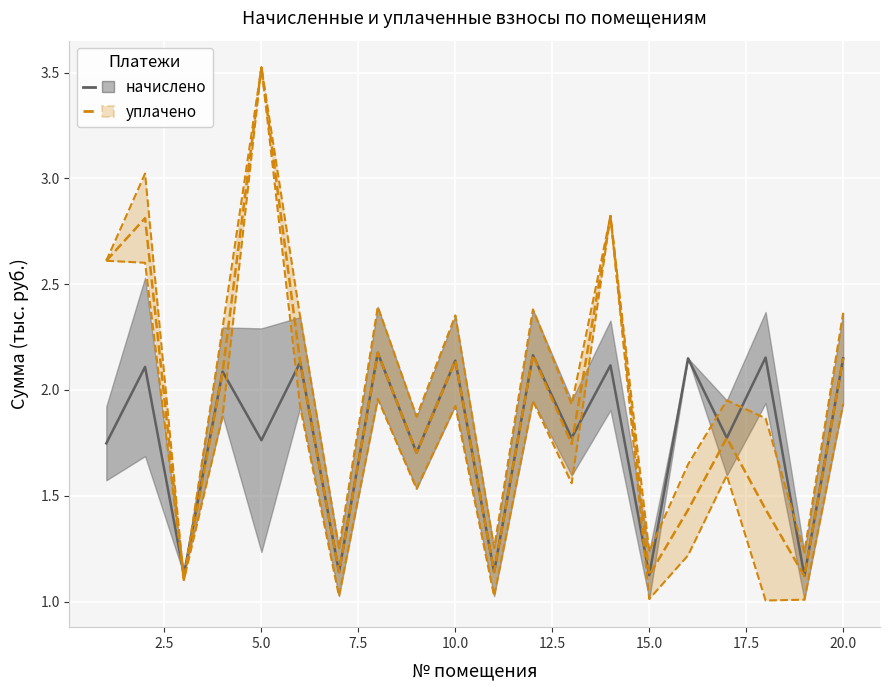

How many lines are shown in the chart?

2